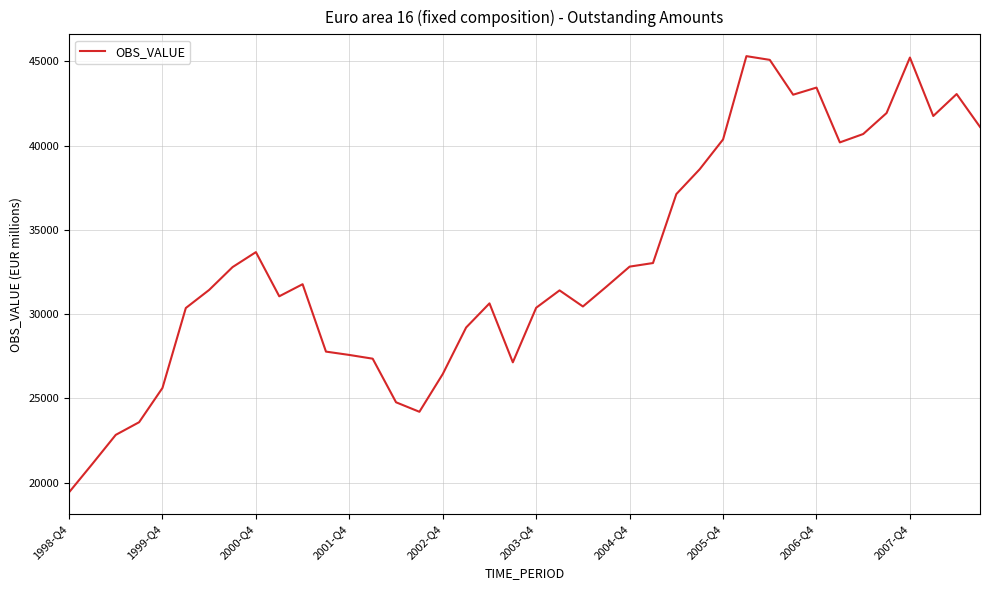

What is the difference between the maximum and minimum values?

25891.1